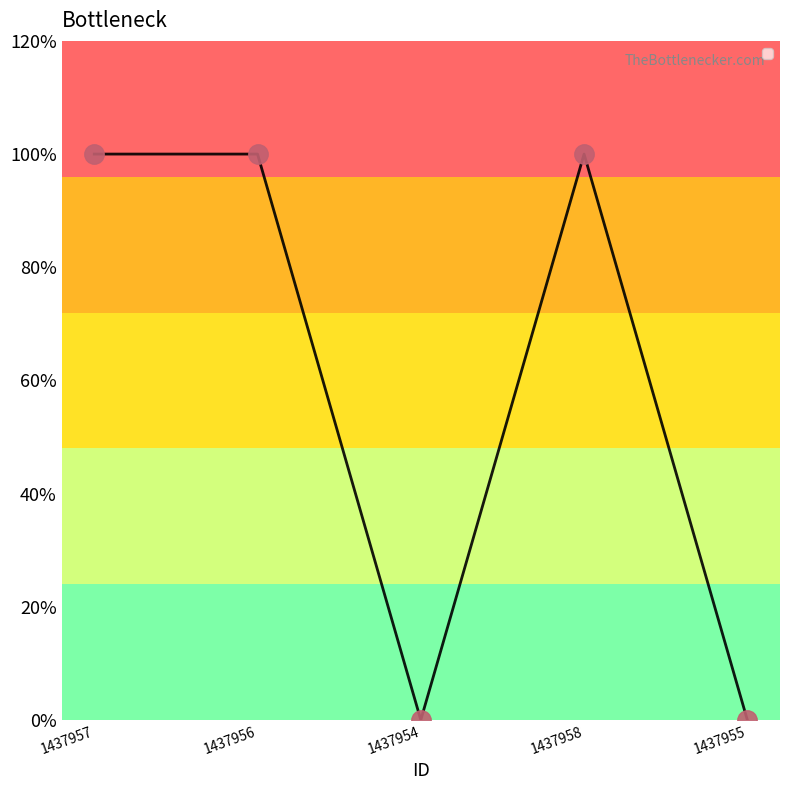

Count the values in the range 0 to 1.

5